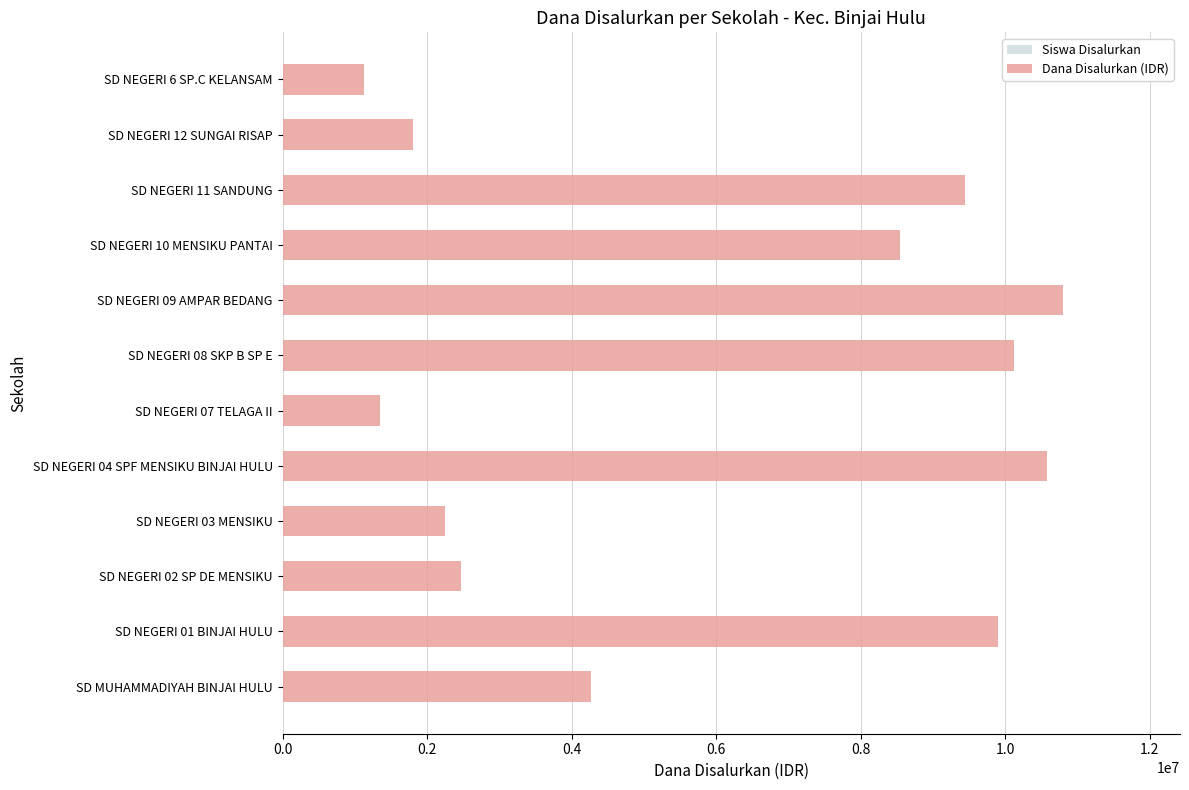

Which series has the largest range (max minus min)?

Dana Disalurkan (IDR)